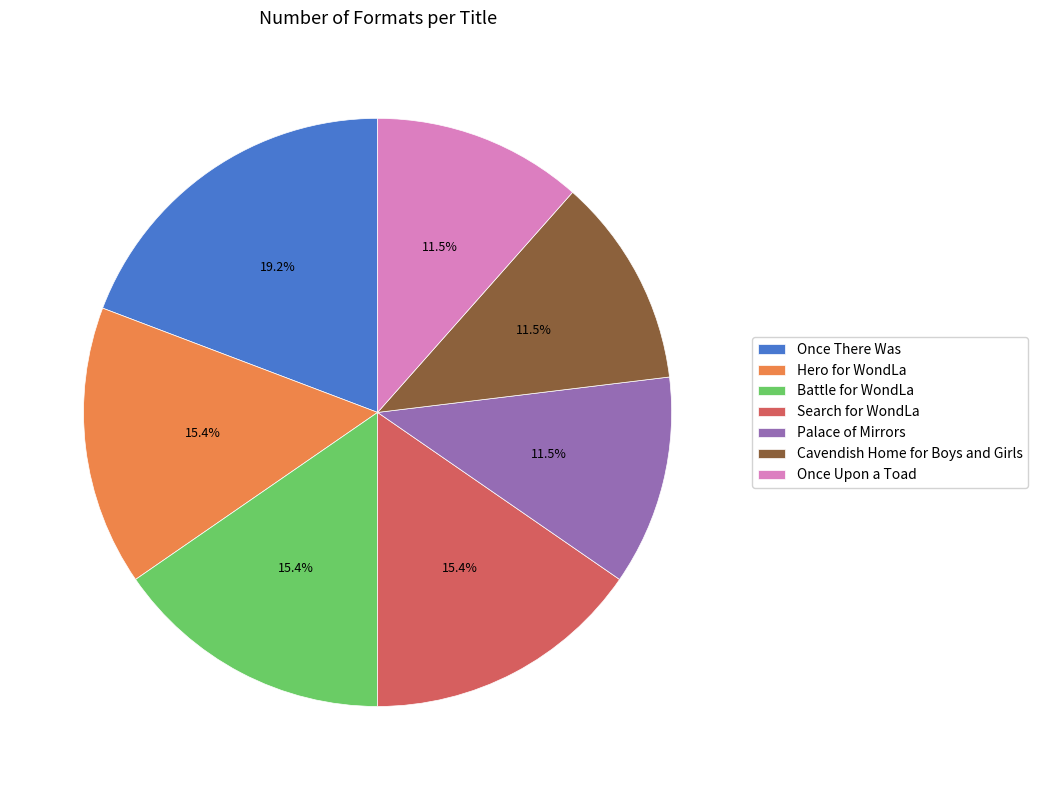

What percentage is the Hero for WondLa slice, to the nearest percent?

15%